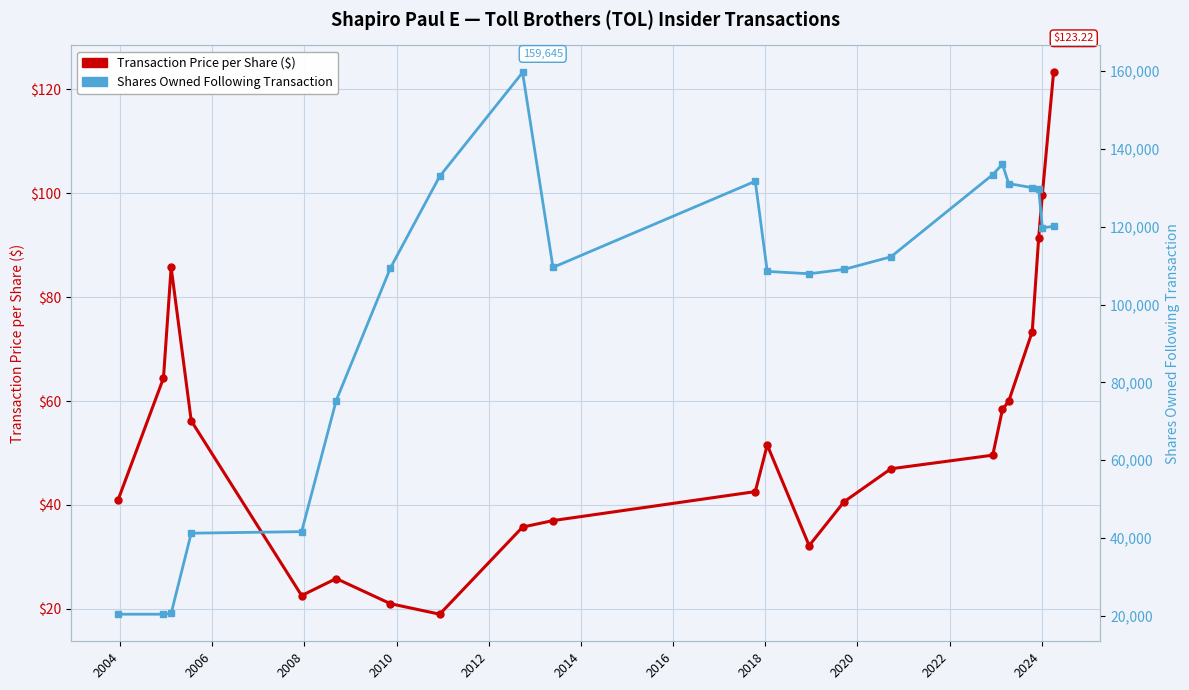

Which series changed the most between 2014 and 2016?

Shares Owned Following Transaction